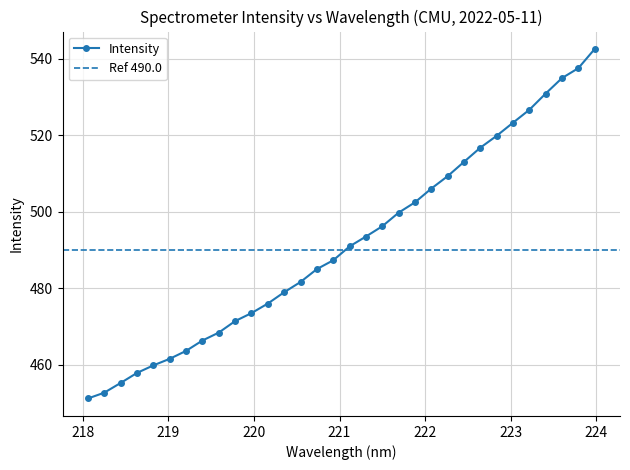

What is the difference between the values at 223.9802 and 223.2172?

15.9